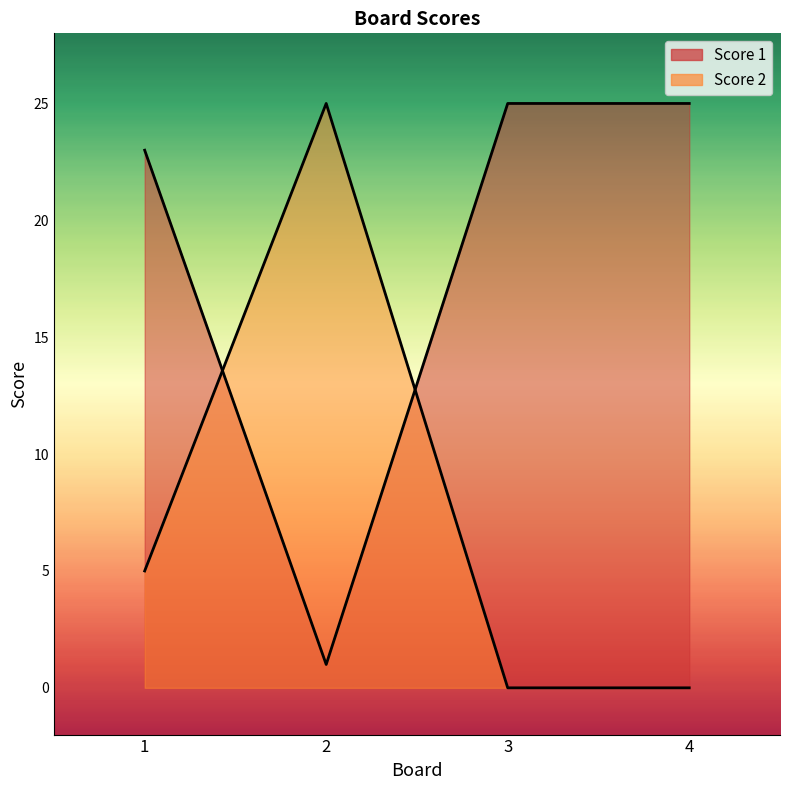

What is the value of the Score 1 point at the 3rd from the left?

25